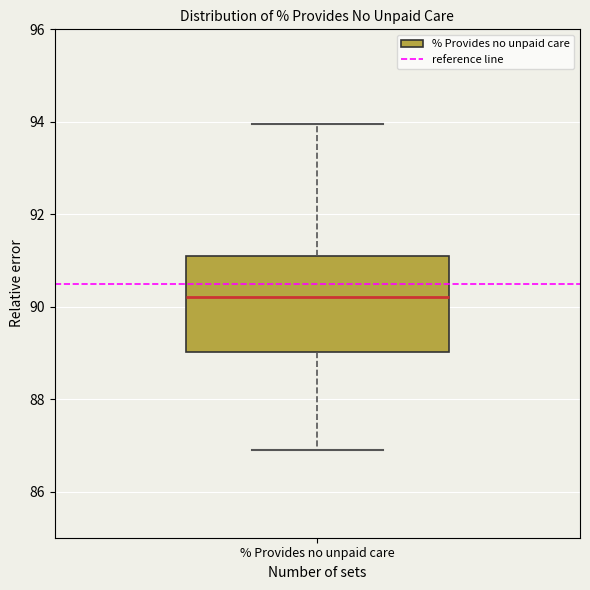

Read this box plot against the y-axis: the position of the median line, the range covered by the box, and the ends of both whiskers. The values are not printed on the chart, so give them approximately, as read against the axis.

median 90.2, box 89.0 to 91.0, whiskers 87.0 to 94.0